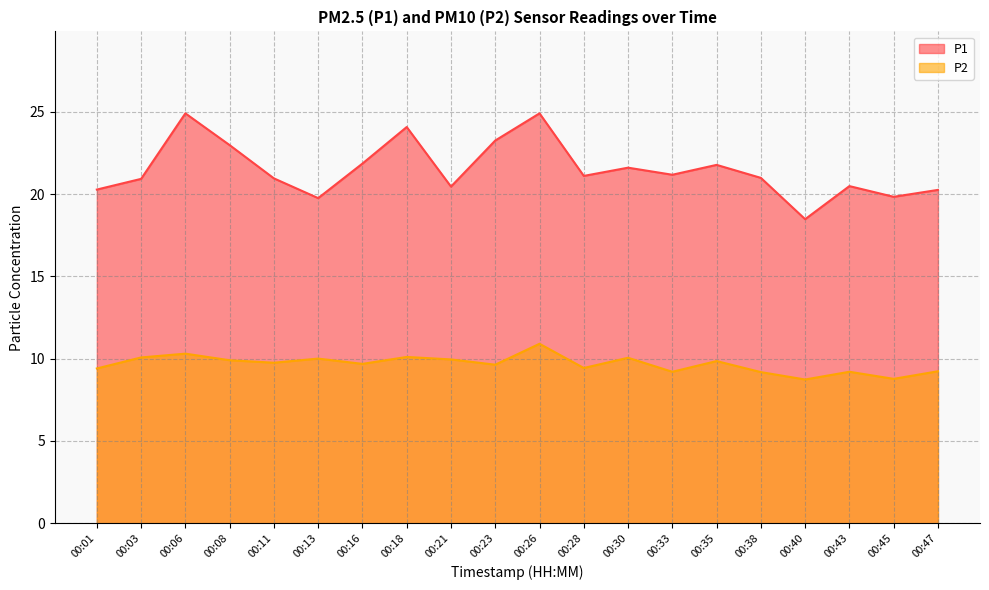

At 00:33, list the series in order from largest to smallest.

P1, P2